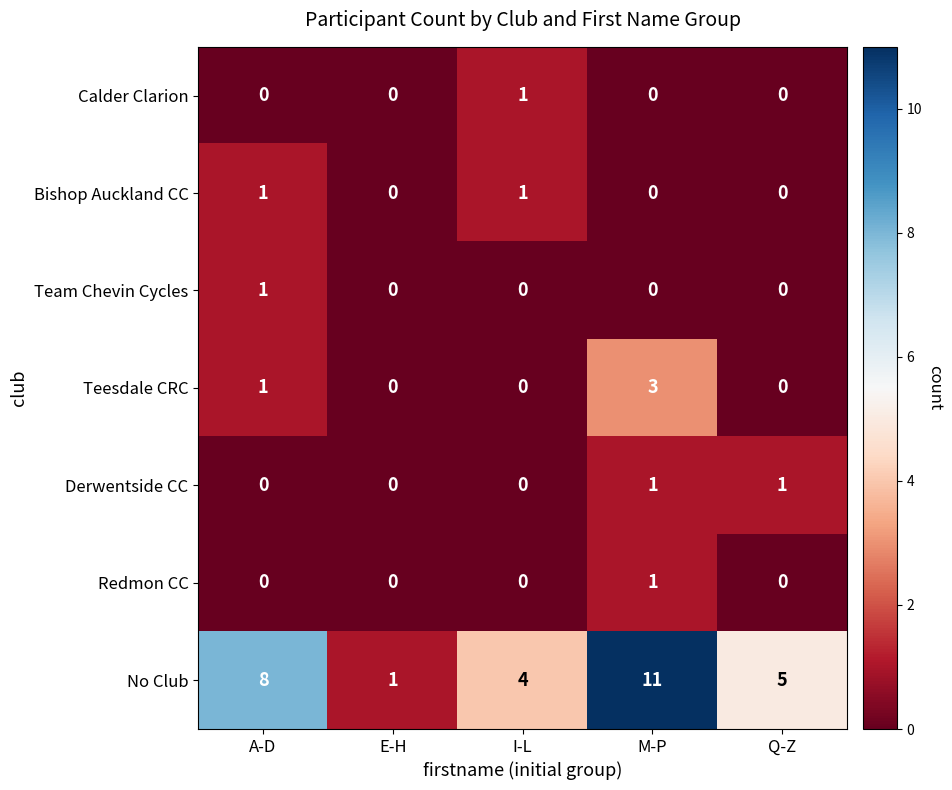

What value does the No Club series have at Q-Z, to the nearest 5?

5